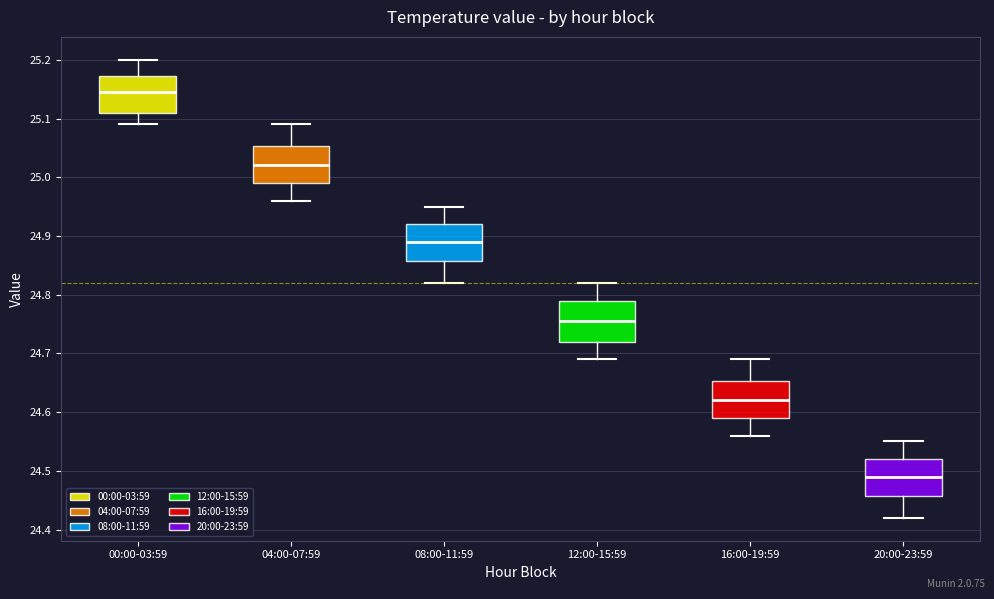

Reading left to right, transcribe this box plot: for each box, give where its median line is, the range the box spans, and where its two whiskers end, as read against the y-axis. The values are not printed on the chart, so give them approximately, as read against the axis.

00:00-03:59: median 25.15, box 25.11 to 25.17, whiskers 25.09 to 25.20
04:00-07:59: median 25.02, box 24.99 to 25.05, whiskers 24.96 to 25.09
08:00-11:59: median 24.89, box 24.86 to 24.92, whiskers 24.82 to 24.95
12:00-15:59: median 24.76, box 24.72 to 24.79, whiskers 24.69 to 24.82
16:00-19:59: median 24.62, box 24.59 to 24.65, whiskers 24.56 to 24.69
20:00-23:59: median 24.49, box 24.46 to 24.52, whiskers 24.42 to 24.55